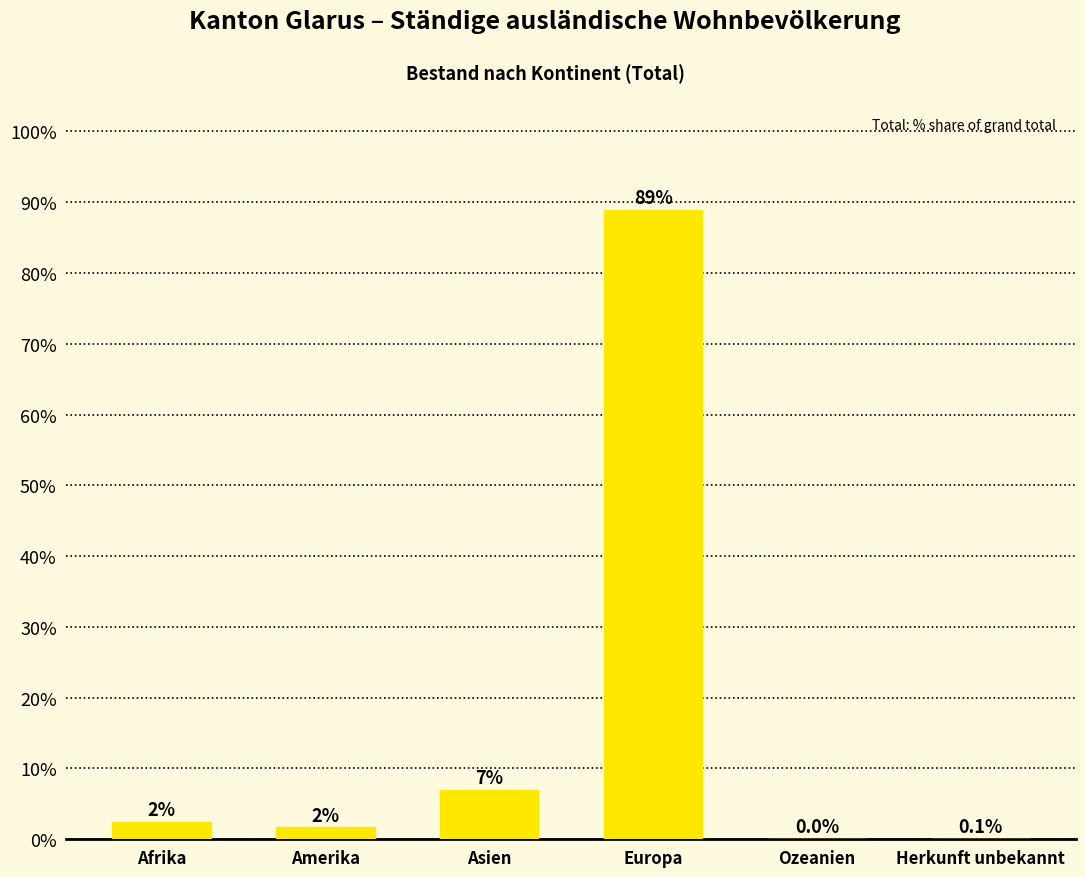

What is the sum of the values at Herkunft unbekannt and Afrika?

2.5